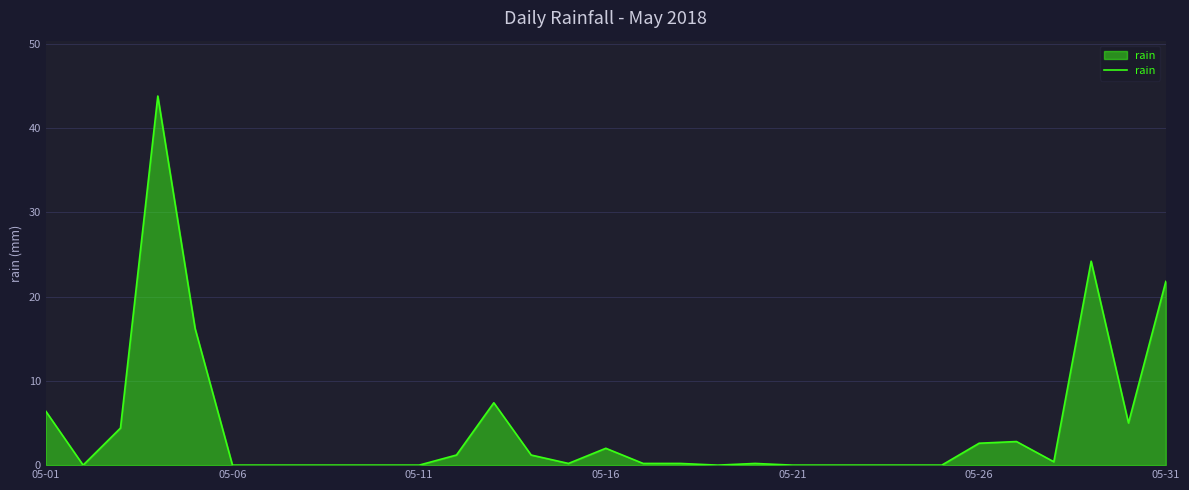

What is the maximum value shown in the chart?

43.8